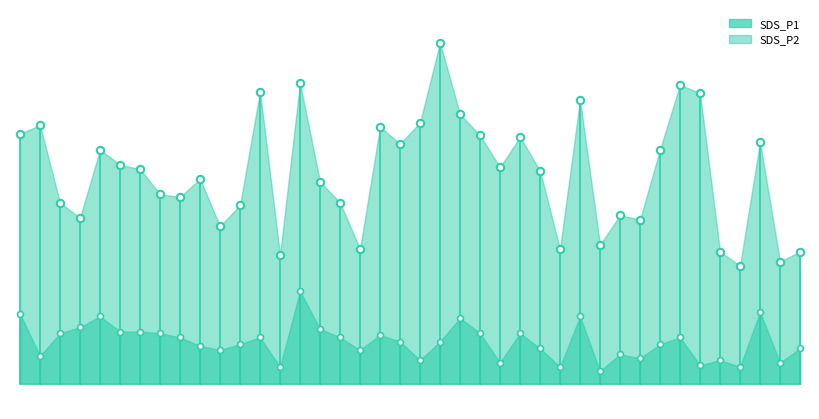

What are all the series names shown in the legend?

SDS_P1, SDS_P2